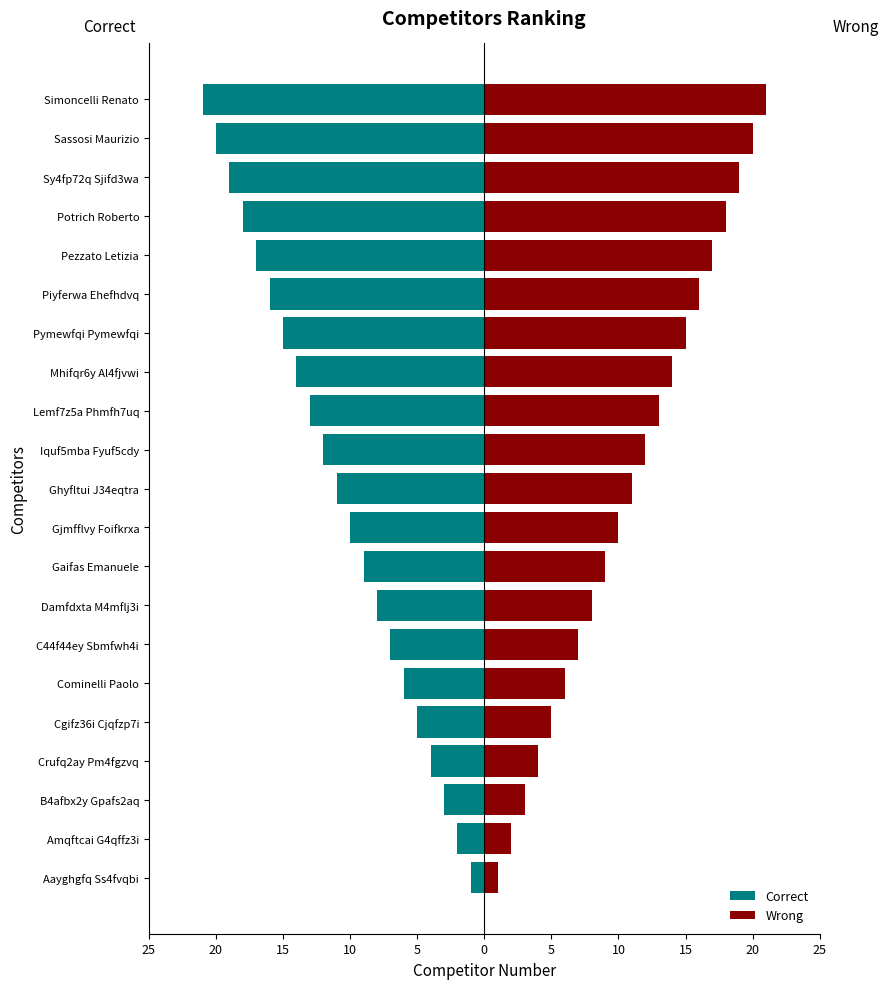

Rank the series by their average value, from lowest to highest.

Correct, Wrong